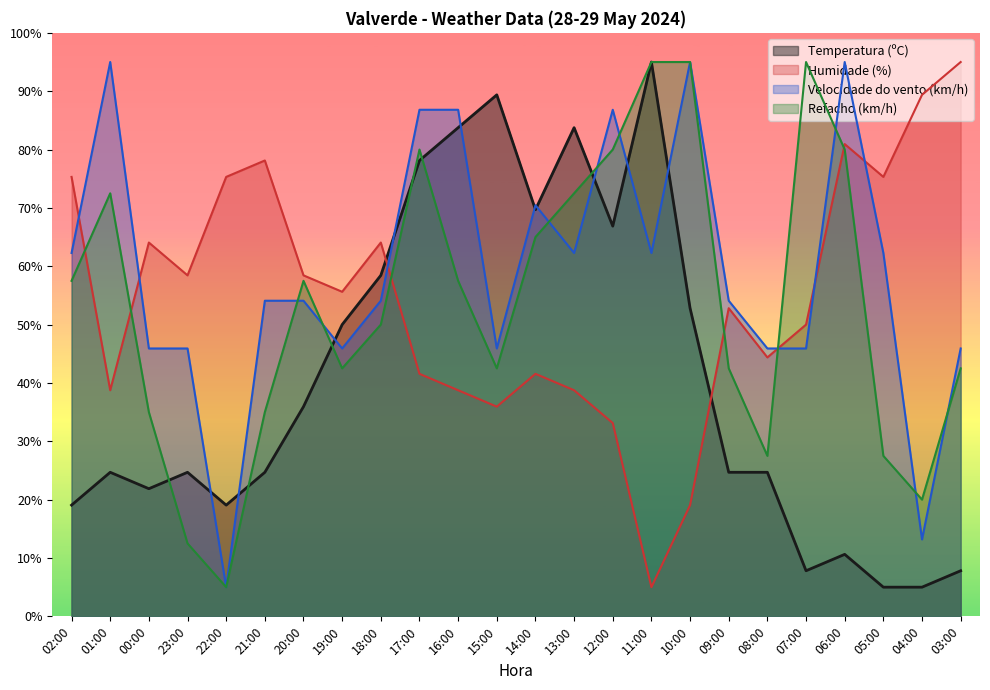

Which category has the highest value in the Humidade (%) series?

03:00